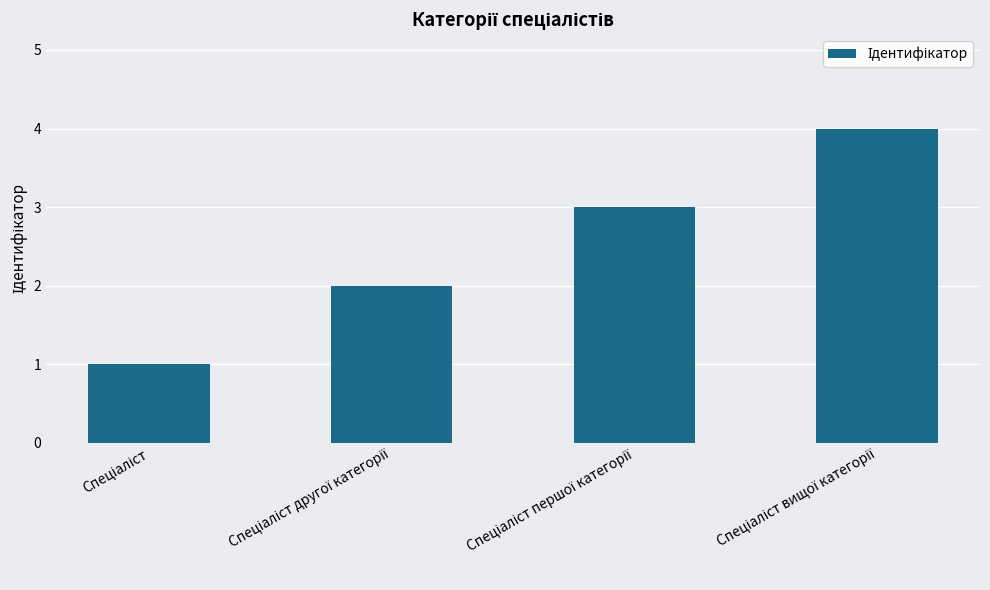

What is the minimum value shown in the chart?

1